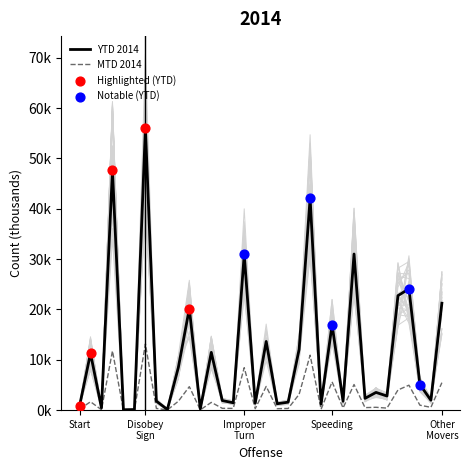

At how many categories does at least one series exceed 30?

5